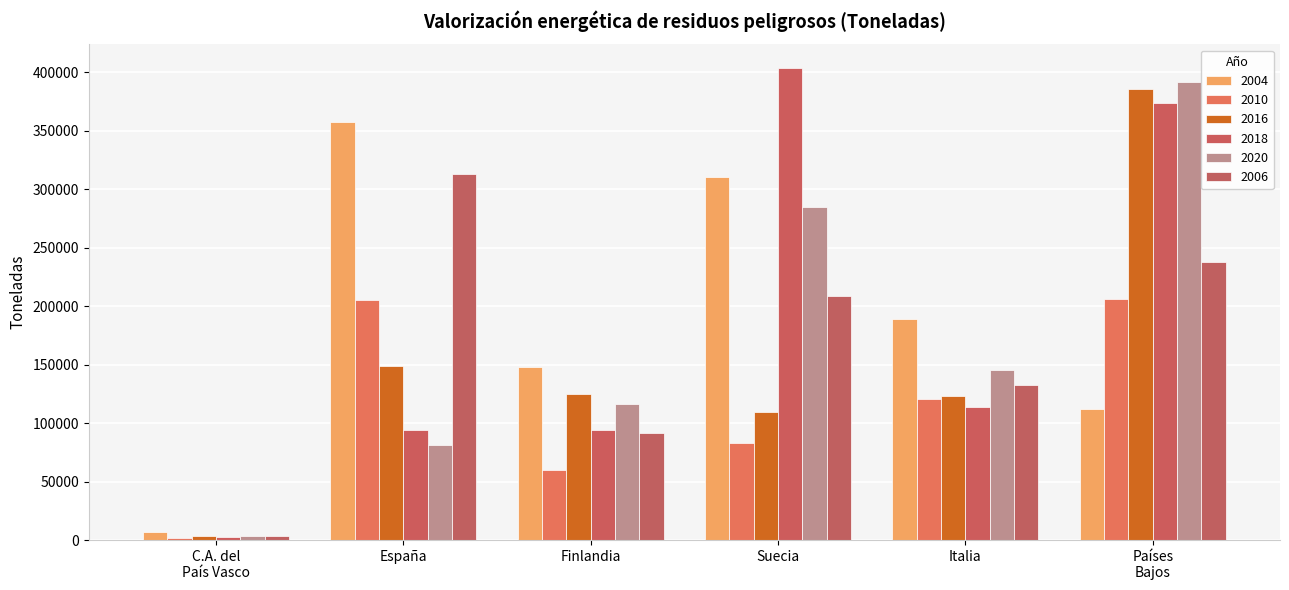

Reading left to right, extract all data points from this chart.

2004: 6553.3	357847.0	147958.0	310802.0	189364.0	111848.0
2010: 1851.9	205079.0	60107.0	82826.0	120836.0	205837.0
2016: 3079.0	148534.0	125313.0	109902.0	123032.0	386016.0
2018: 3053.8	94030.0	94513.0	403770.0	113443.0	373659.0
2020: 3179.4	81719.0	116280.0	285101.0	145172.0	392011.0
2006: 3331.8	313051.0	91502.0	208781.0	133011.0	238096.0